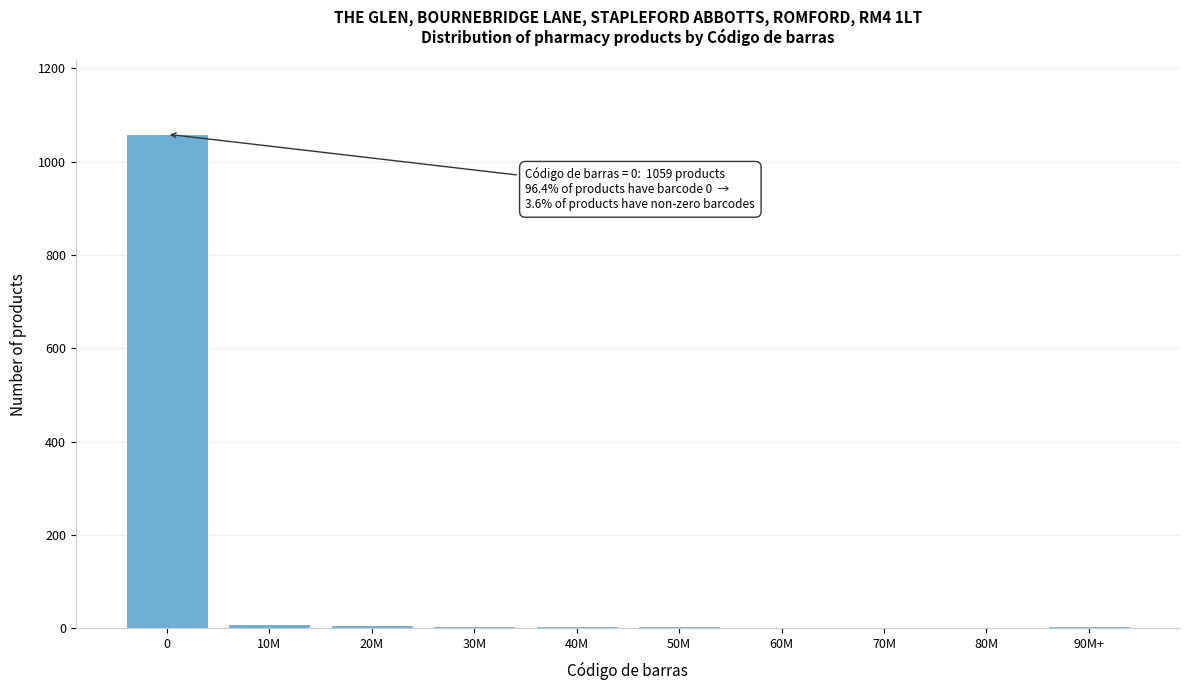

What is the sum of all values?

1099